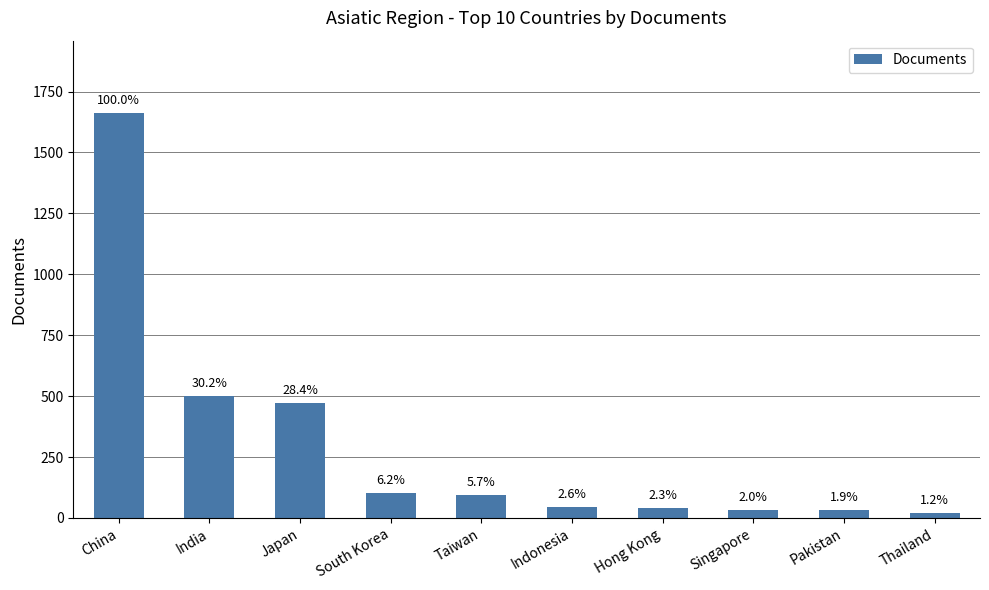

The value at China is 1660. True or false?

True